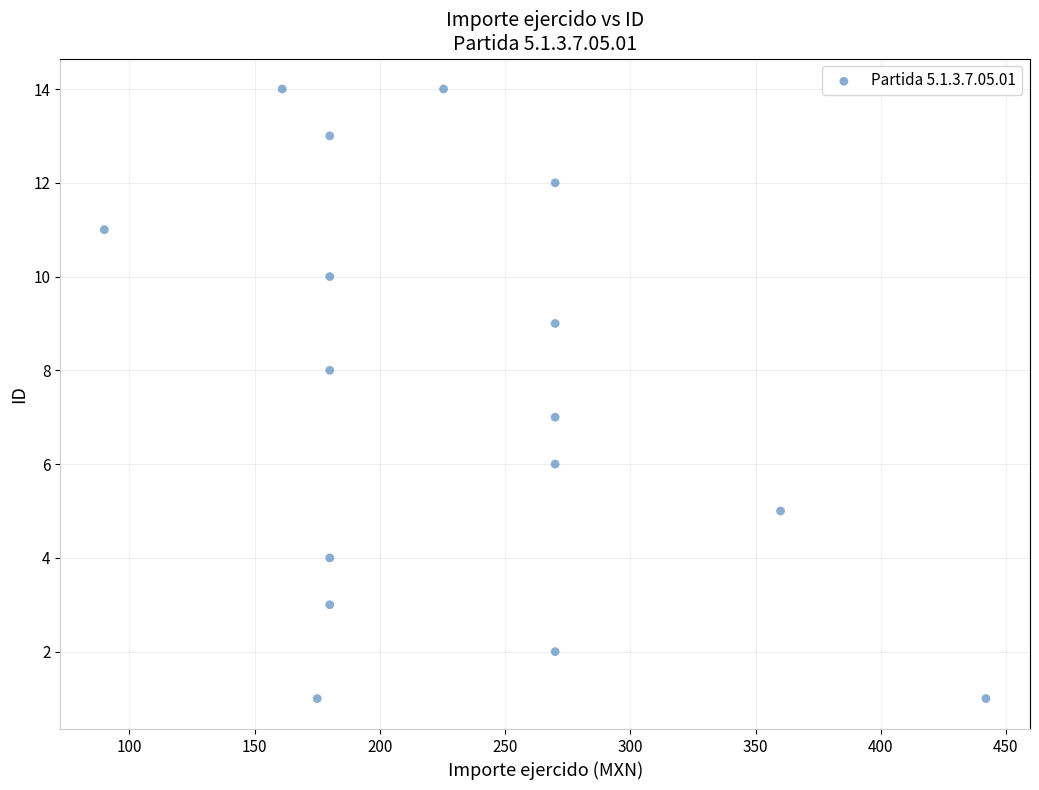

What is the range of Y values (max minus min)?

13